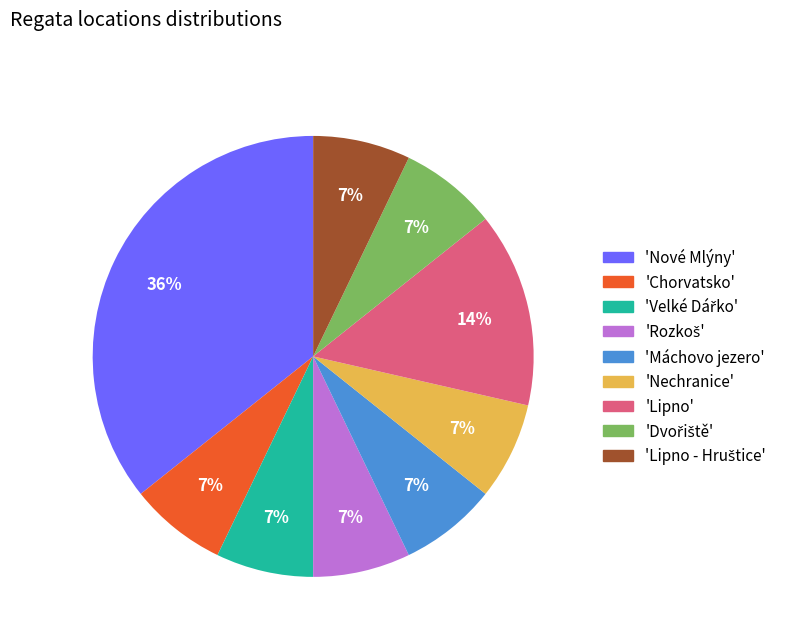

Which has a higher value, 'Lipno' or 'Chorvatsko'?

'Lipno'